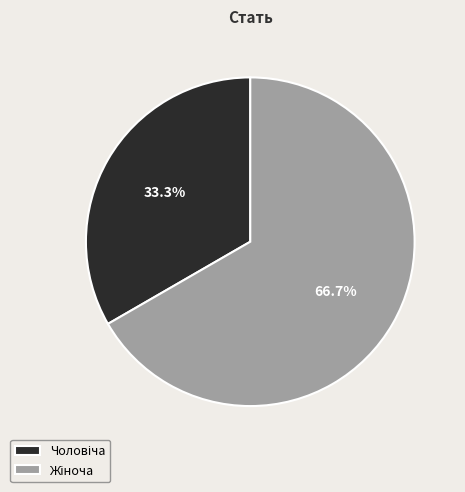

Is there a majority slice in this chart?

Yes